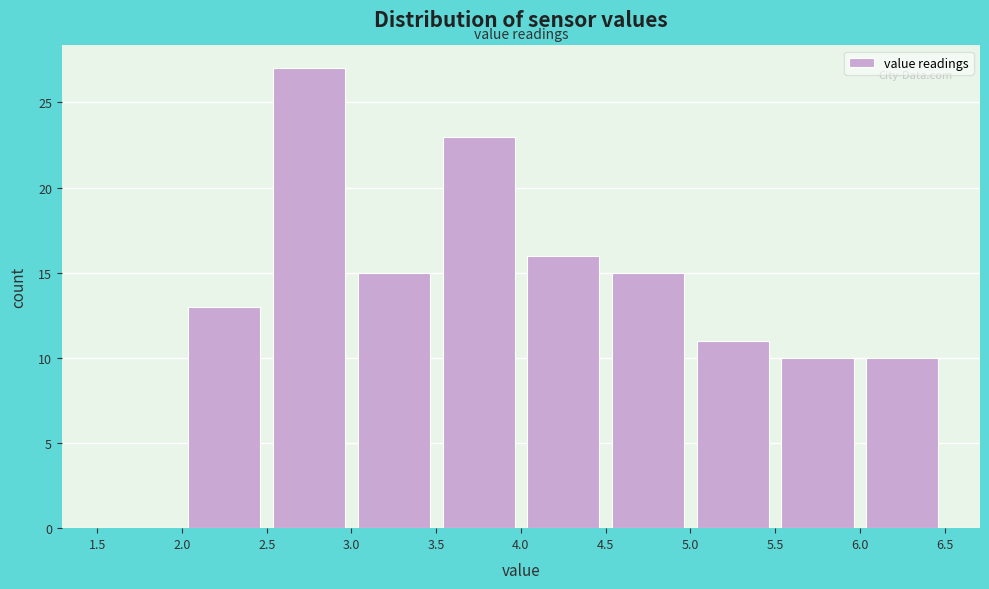

Reading left to right, list every bar in this chart as the range it spans on the x-axis followed by its height. The values are not printed on the chart, so give them approximately, as read against the axis.

1.5 to 2.0: 0
2.0 to 2.5: 13
2.5 to 3.0: 27
3.0 to 3.5: 15
3.5 to 4.0: 23
4.0 to 4.5: 16
4.5 to 5.0: 15
5.0 to 5.5: 11
5.5 to 6.0: 10
6.0 to 6.5: 10